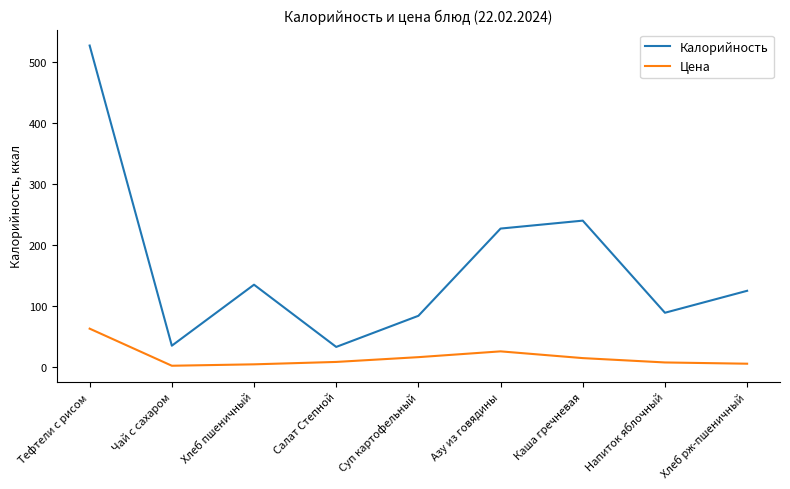

At which category is the sum across all series the highest?

Тефтели с рисом